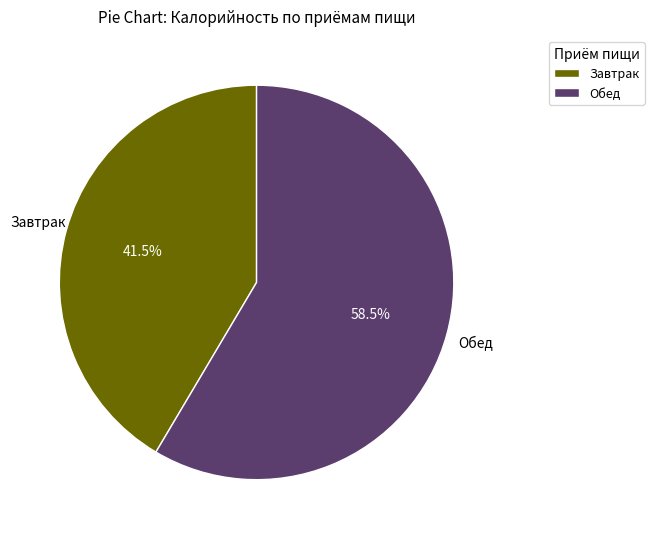

Which has a higher value, Обед or Завтрак?

Обед